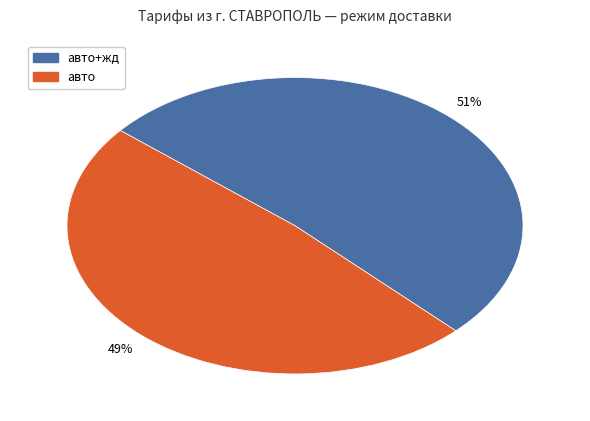

To the nearest percent, what is the average slice percentage?

50%